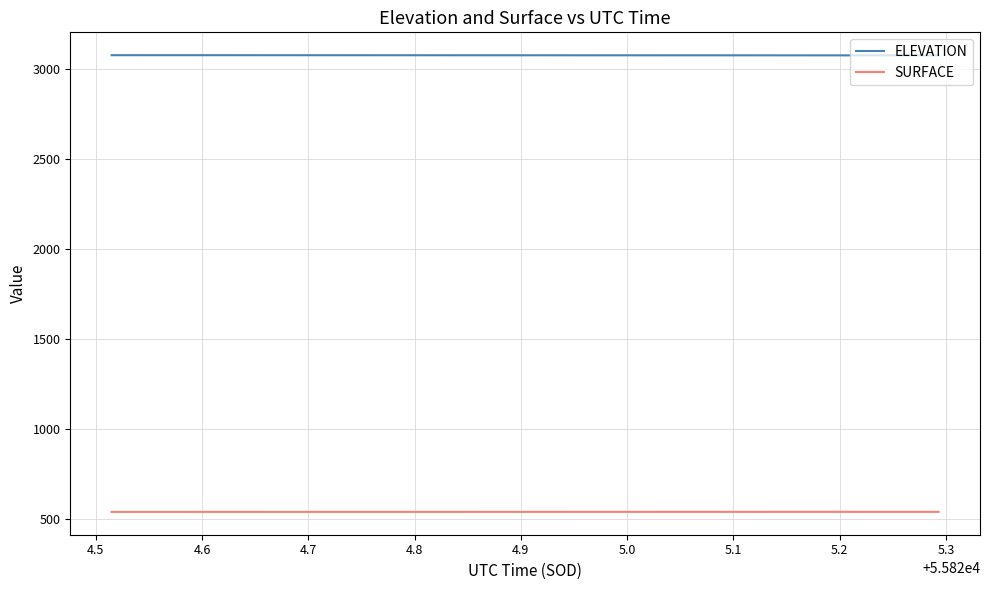

True or false: ELEVATION and SURFACE intersect in this chart.

False